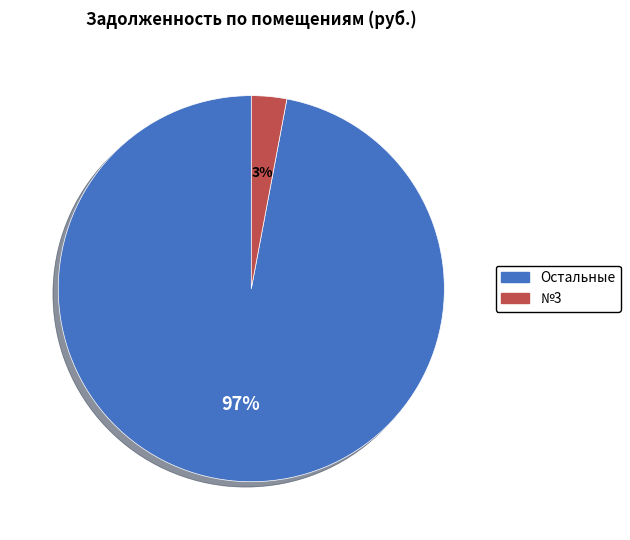

To the nearest percent, what is the difference between the largest and smallest slice percentages?

94%